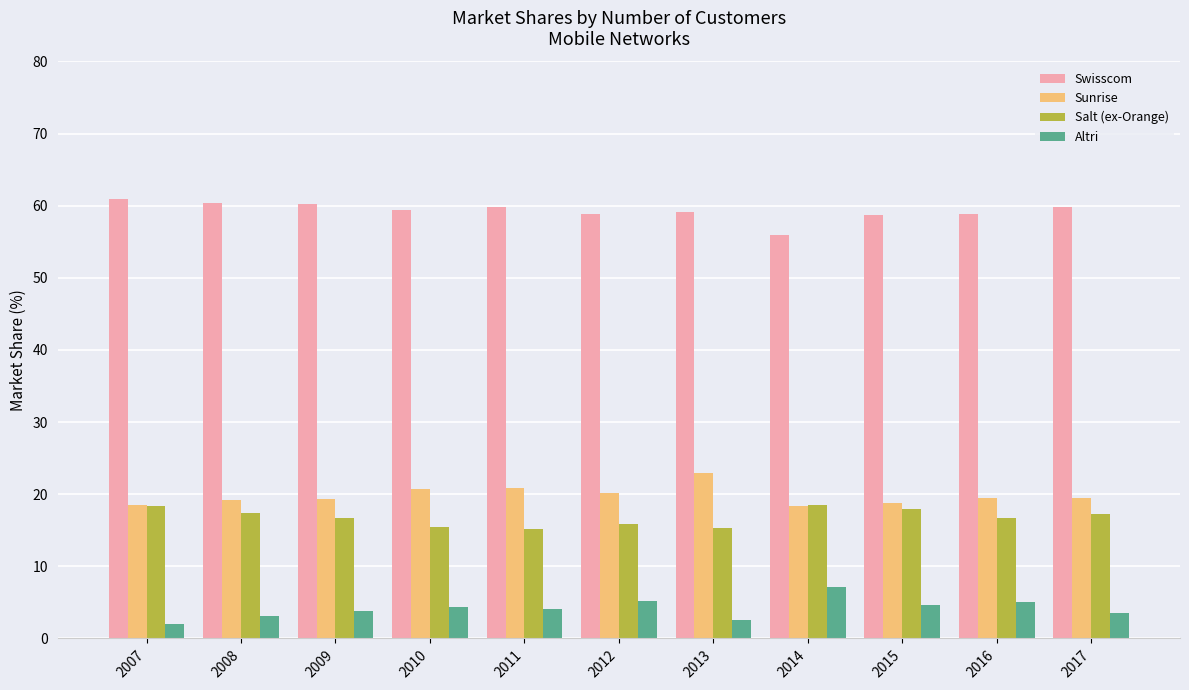

Count the number of categories in the chart.

11